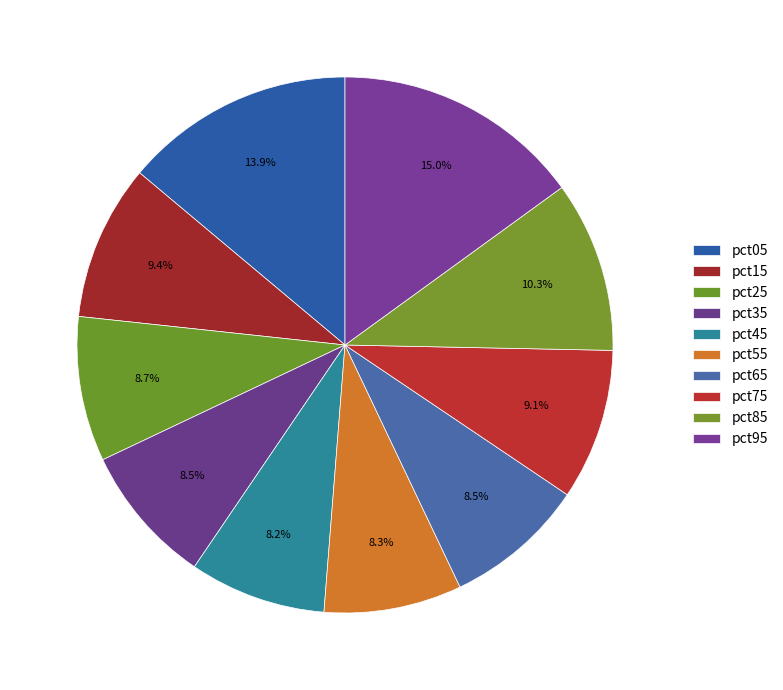

Count the number of slices in the pie.

10